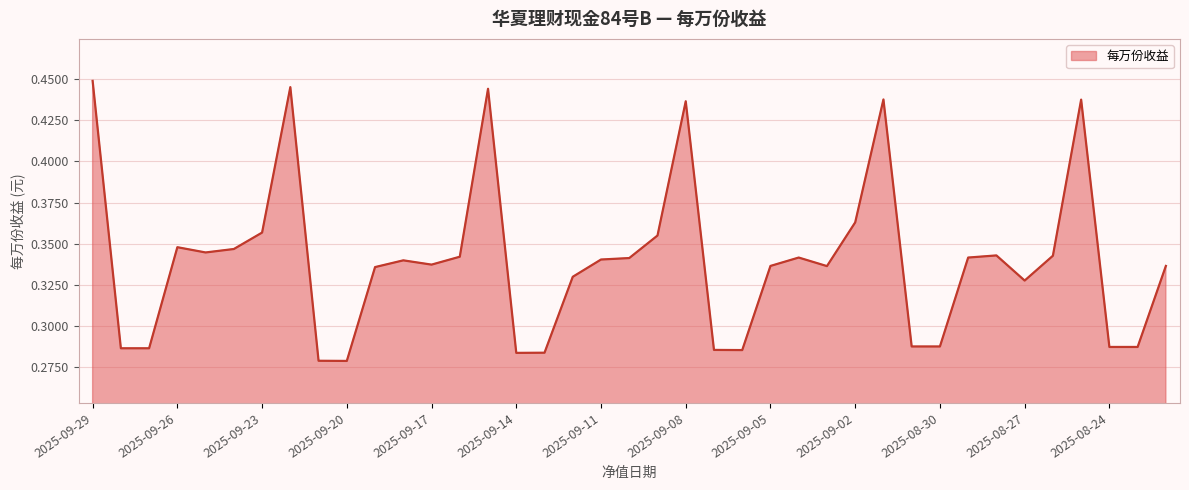

Rank the categories by value from highest to lowest.

2025-09-29, 2025-09-22, 2025-09-15, 2025-09-01, 2025-08-25, 2025-09-08, 2025-09-02, 2025-09-23, 2025-09-09, 2025-09-26, 2025-09-24, 2025-09-25, 2025-08-28, 2025-08-26, 2025-09-16, 2025-09-04, 2025-08-29, 2025-09-10, 2025-09-11, 2025-09-18, 2025-09-17, 2025-09-05, 2025-08-22, 2025-09-03, 2025-09-19, 2025-09-12, 2025-08-27, 2025-08-31, 2025-08-30, 2025-08-24, 2025-08-23, 2025-09-28, 2025-09-27, 2025-09-07, 2025-09-06, 2025-09-13, 2025-09-14, 2025-09-21, 2025-09-20